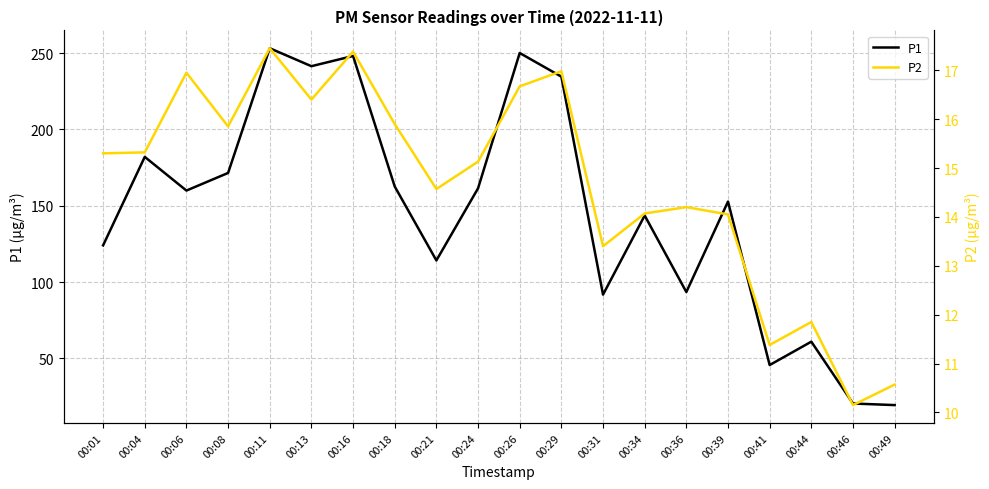

How many data points in P2 are above 15?

11